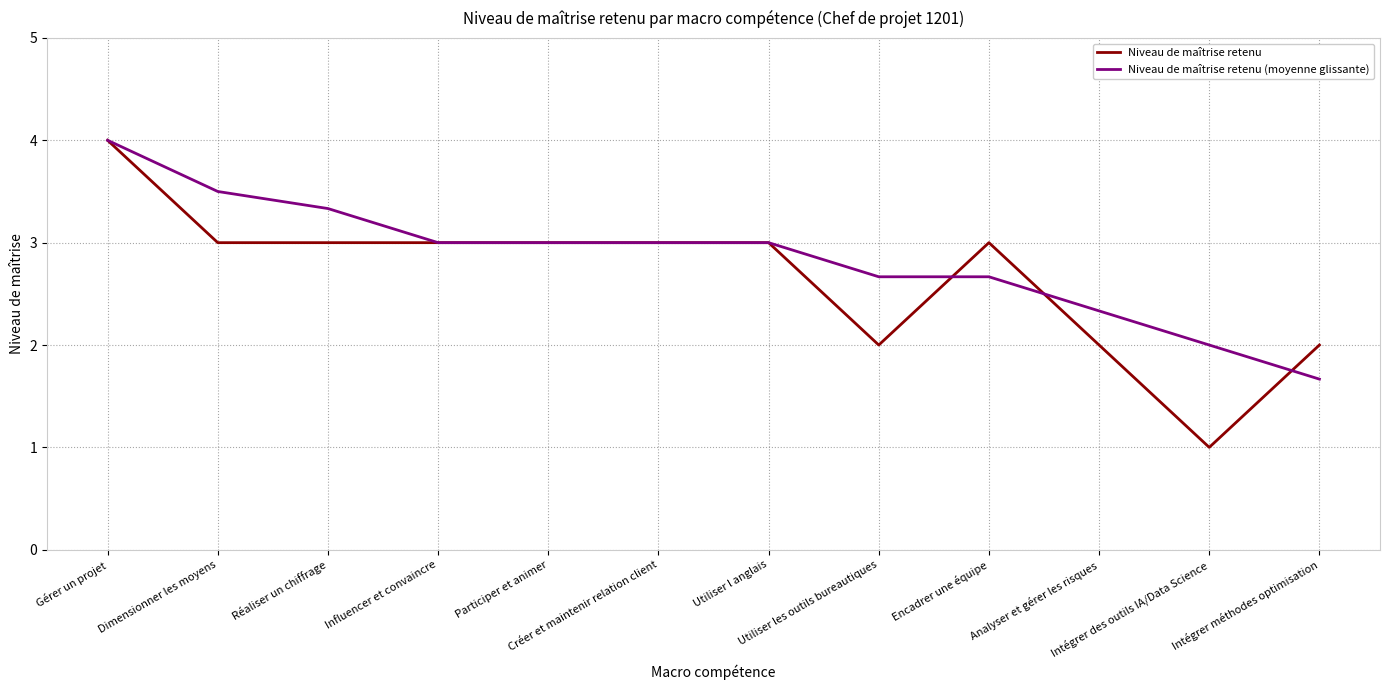

Where does the Niveau de maîtrise retenu (moyenne glissante) series first go above 3?

Gérer un projet